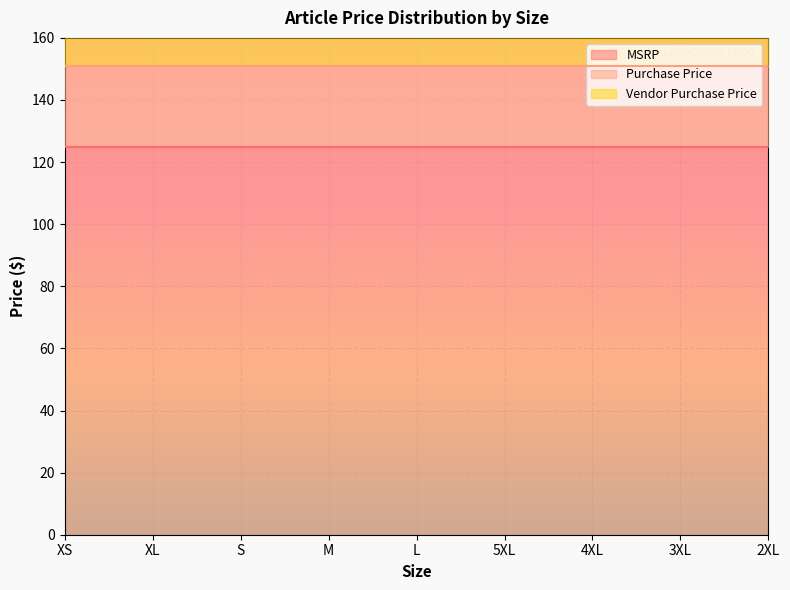

How many series are shown in this chart?

3